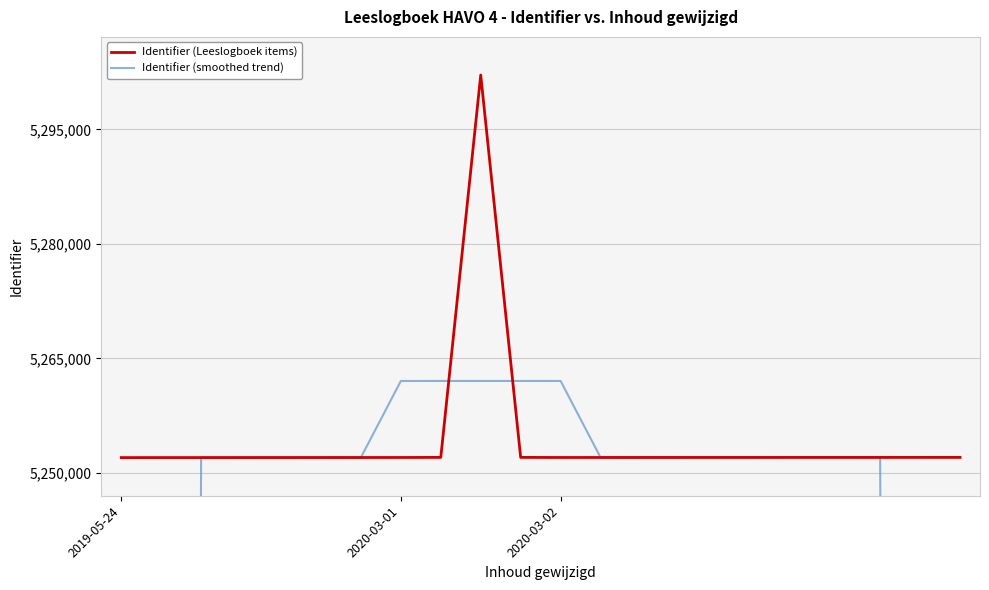

Reading left to right, transcribe all the data shown in this chart.

Identifier (Leeslogboek items): 5251989.0	5251990.0	5251992.0	5251994.0	5251996.0	5251998.0	5252000.0	5252003.0	5252014.0	5302118.0	5252015.0	5252002.0	5252004.0	5252005.0	5252006.0	5252007.0	5252008.0	5252009.0	5252010.0	5252011.0	5252012.0	5252013.0
Identifier (smoothed trend): 3151194.2	4201593.0	5251992.2	5251994.0	5251996.0	5251998.2	5252002.2	5262026.6	5262030.0	5262030.4	5262030.6	5262028.8	5252006.4	5252004.8	5252006.0	5252007.0	5252008.0	5252009.0	5252010.0	5252011.0	4201609.2	3151207.2